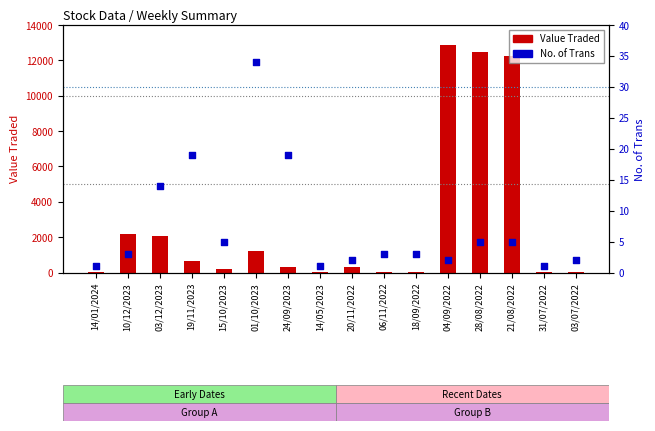

What are all the series names shown in the legend?

Value Traded, No. of Trans